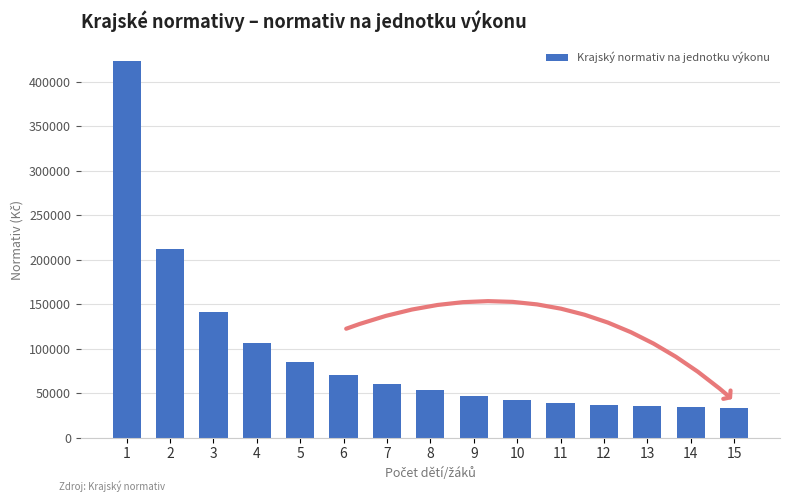

Is it true that the value at 12 is 61845?

False